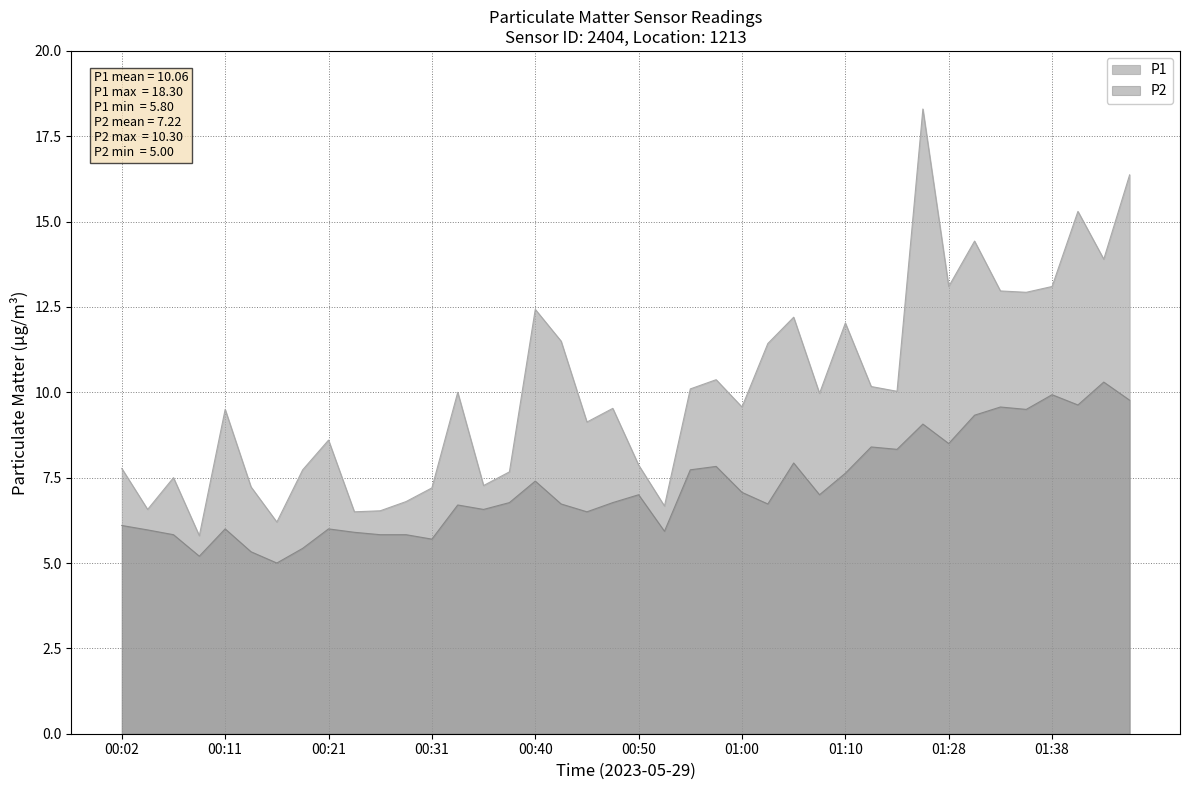

Reading left to right, extract all data points from this chart.

P1: 7.8	6.6	7.5	5.8	9.5	7.2	6.2	7.7	8.6	6.5	6.5	6.8	7.2	10.0	7.3	7.7	12.4	11.5	9.1	9.5	7.9	6.7	10.1	10.4	9.6	11.4	12.2	10.0	12.0	10.2	10.0	18.3	13.1	14.4	13.0	12.9	13.1	15.3	13.9	16.4
P2: 6.1	6.0	5.8	5.2	6.0	5.3	5.0	5.4	6.0	5.9	5.8	5.8	5.7	6.7	6.6	6.8	7.4	6.7	6.5	6.8	7.0	5.9	7.7	7.8	7.1	6.7	7.9	7.0	7.6	8.4	8.3	9.1	8.5	9.3	9.6	9.5	9.9	9.6	10.3	9.8